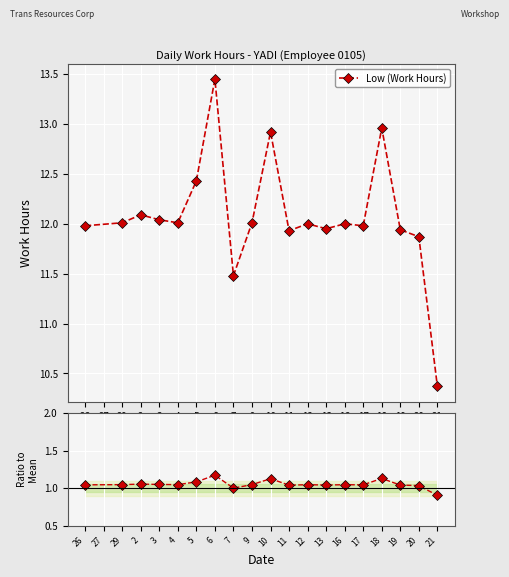

What is the label of the 11th point from the left?

11